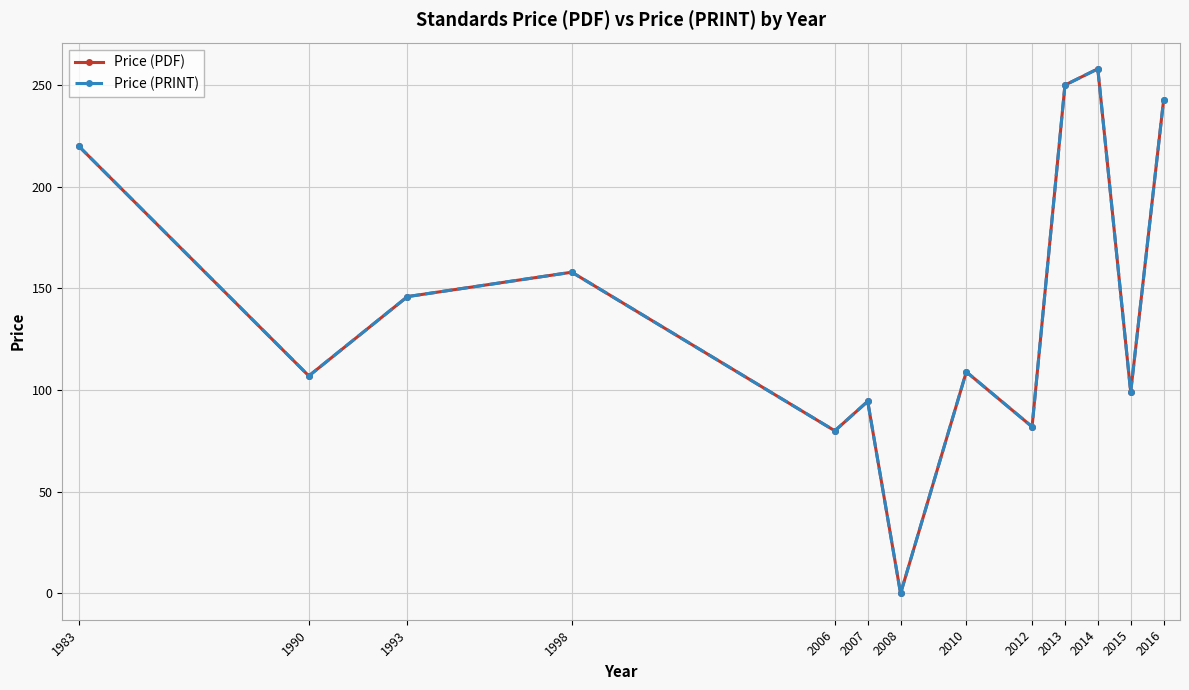

What is the approximate value of Price (PRINT) at 2006?

80.0